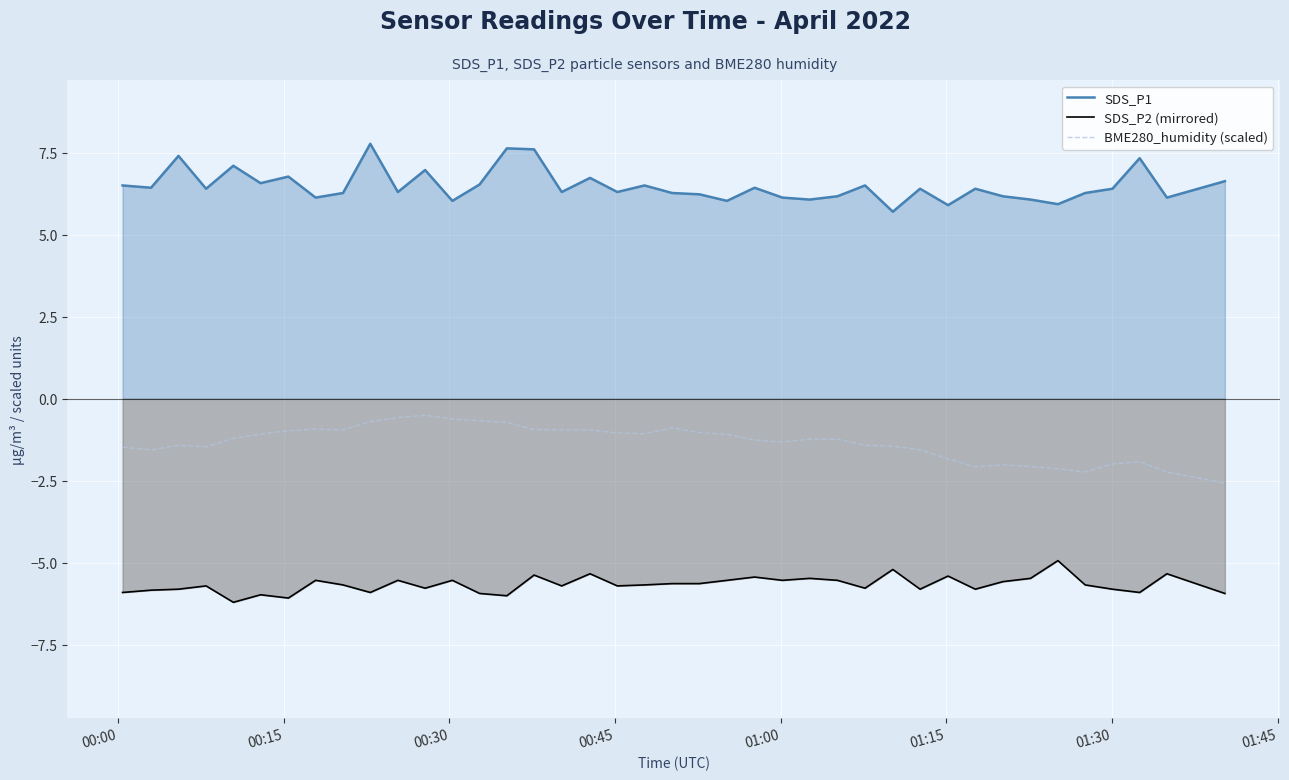

Which series has the largest total across all categories?

SDS_P1